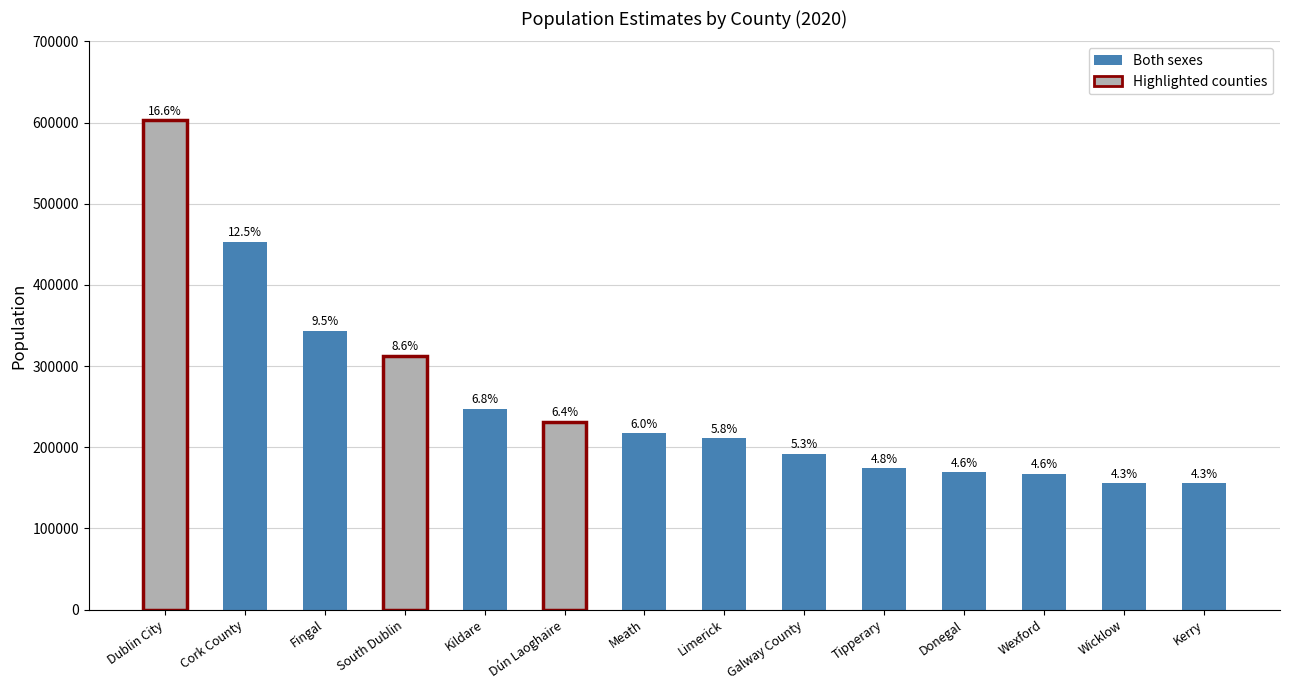

What value does the data have at Fingal?

343802